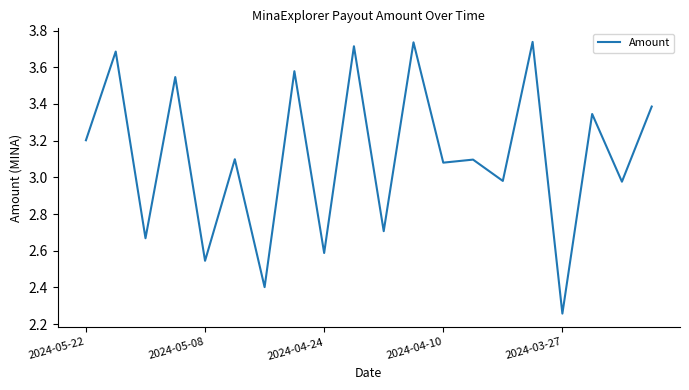

What is the difference between the maximum and minimum values?

1.5